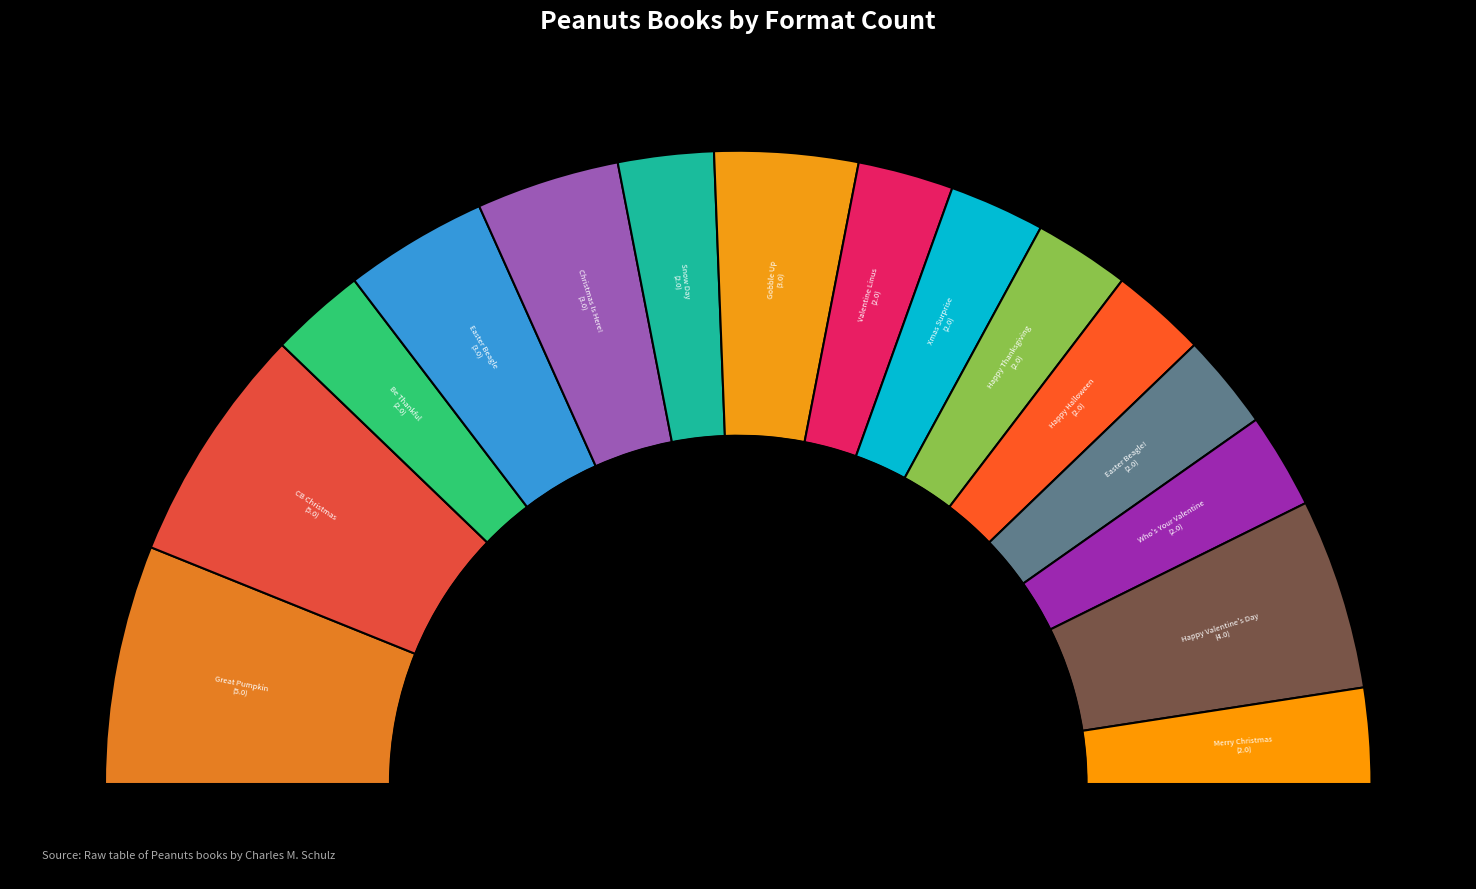

Combined, do Charlie Brown Christmas and No Rest for the Easter Beagle account for over 50%?

No